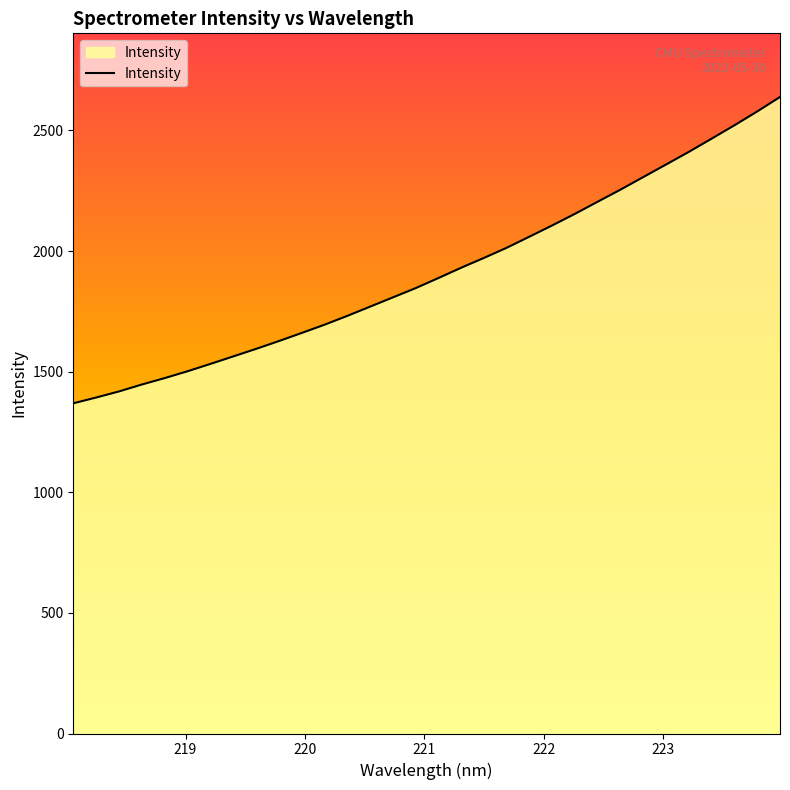

How many lines are shown in the chart?

1